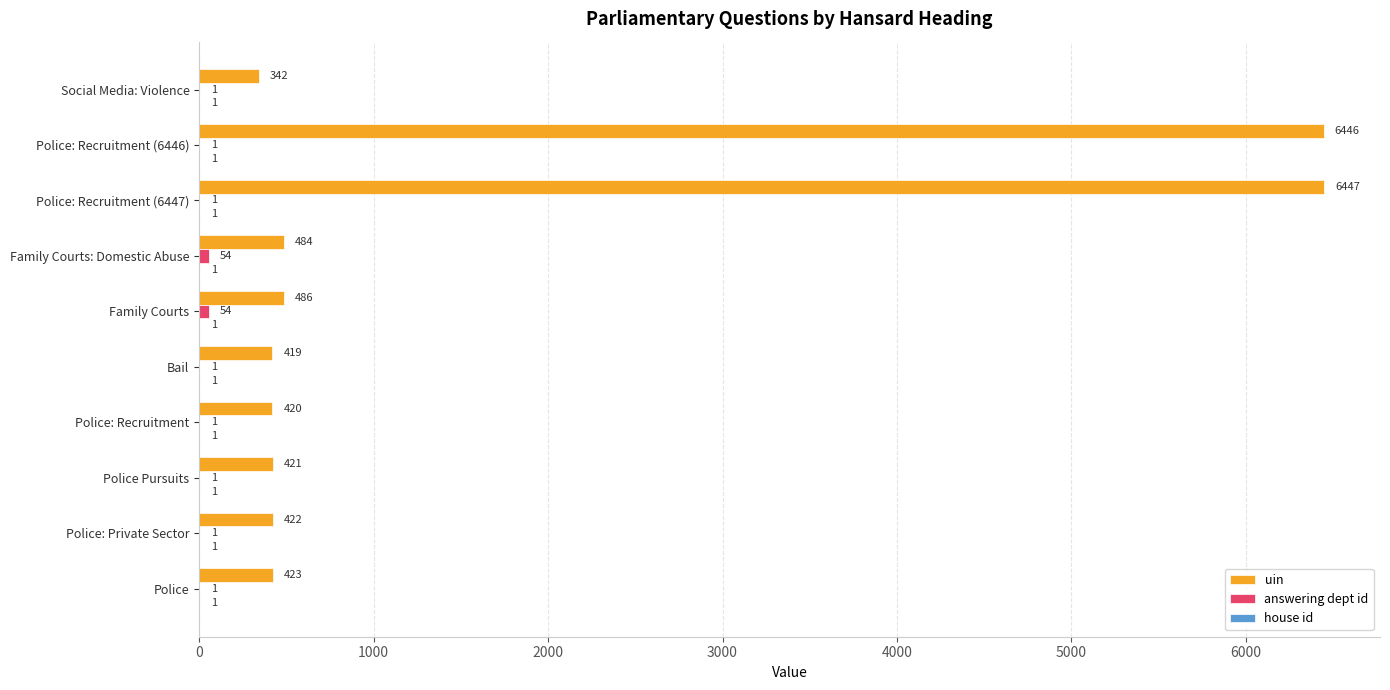

Is it true that uin equals 3924 at Police: Recruitment (6447)?

False